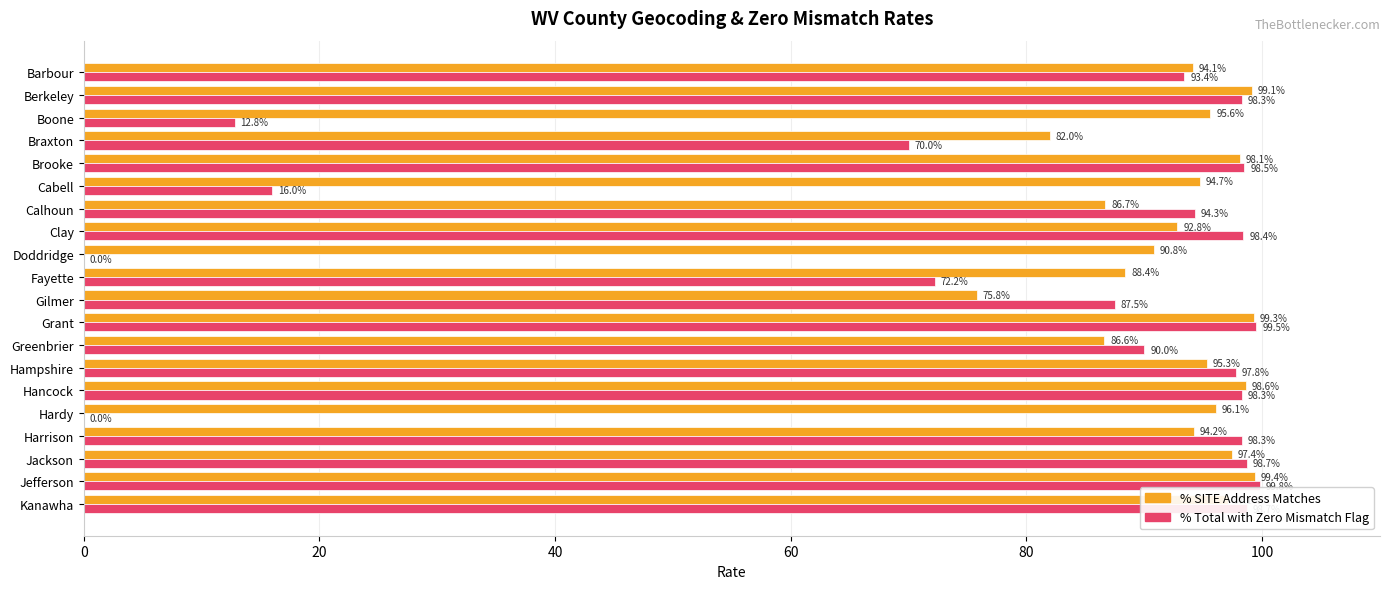

Between Brooke and Hancock, which series saw the biggest shift?

% SITE Address Matches